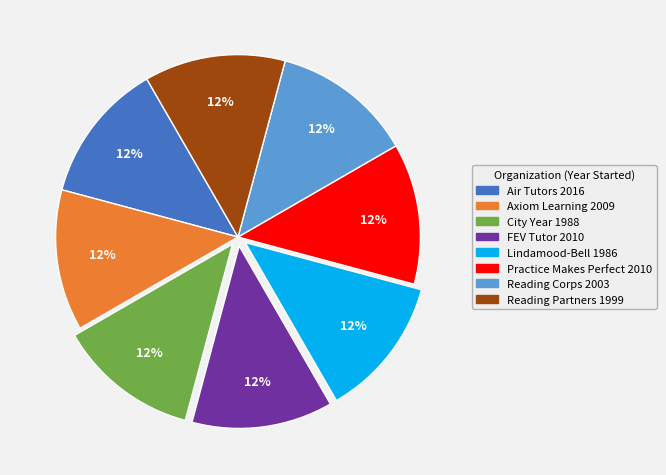

What is the ratio of the value at City Year to the value at Lindamood-Bell?

1.0